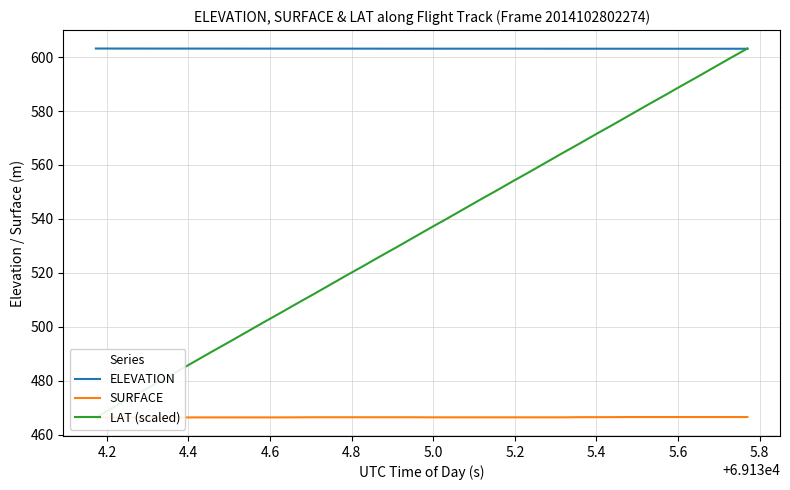

How many data points in LAT (scaled) are less than 536?

20